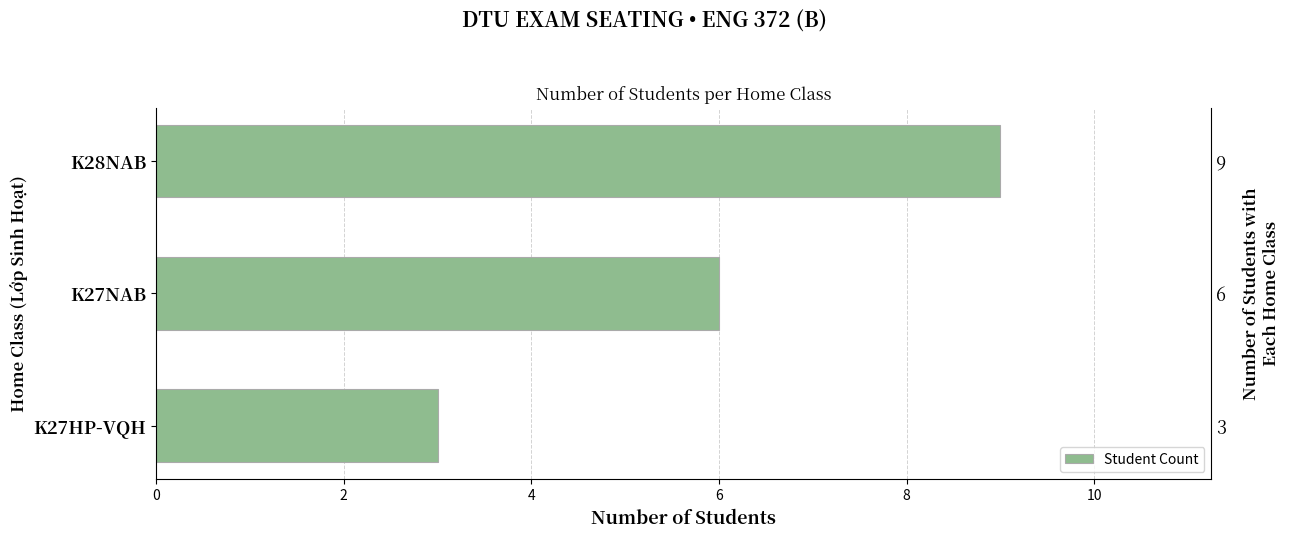

Count the number of categories in the chart.

3